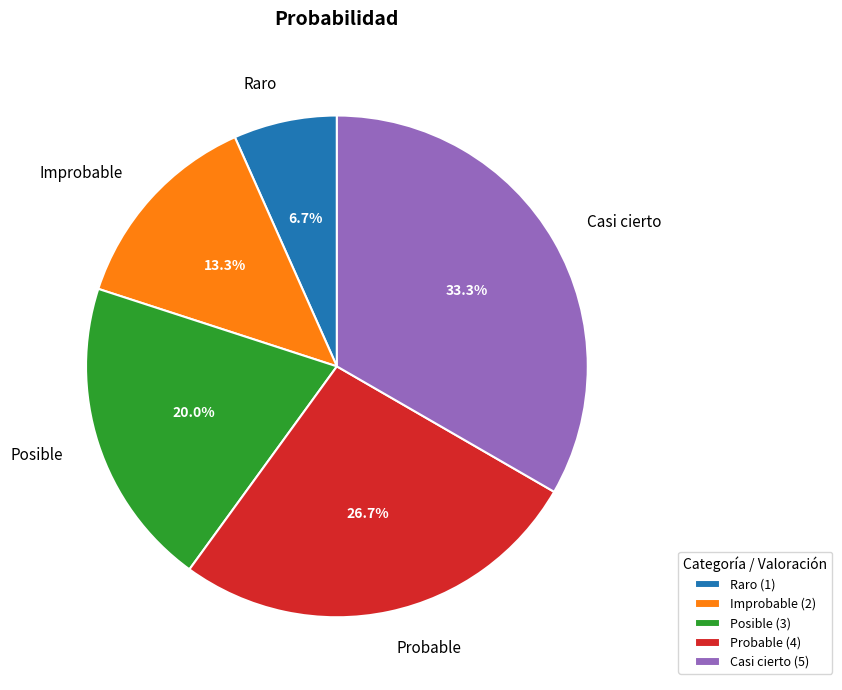

Is there a majority slice in this chart?

No